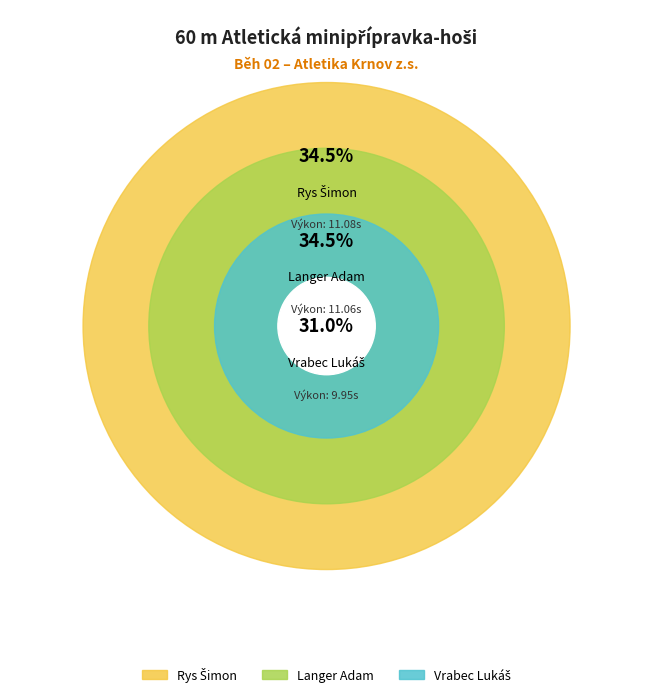

To the nearest percent, what is the difference between the largest and smallest slice percentages?

4%